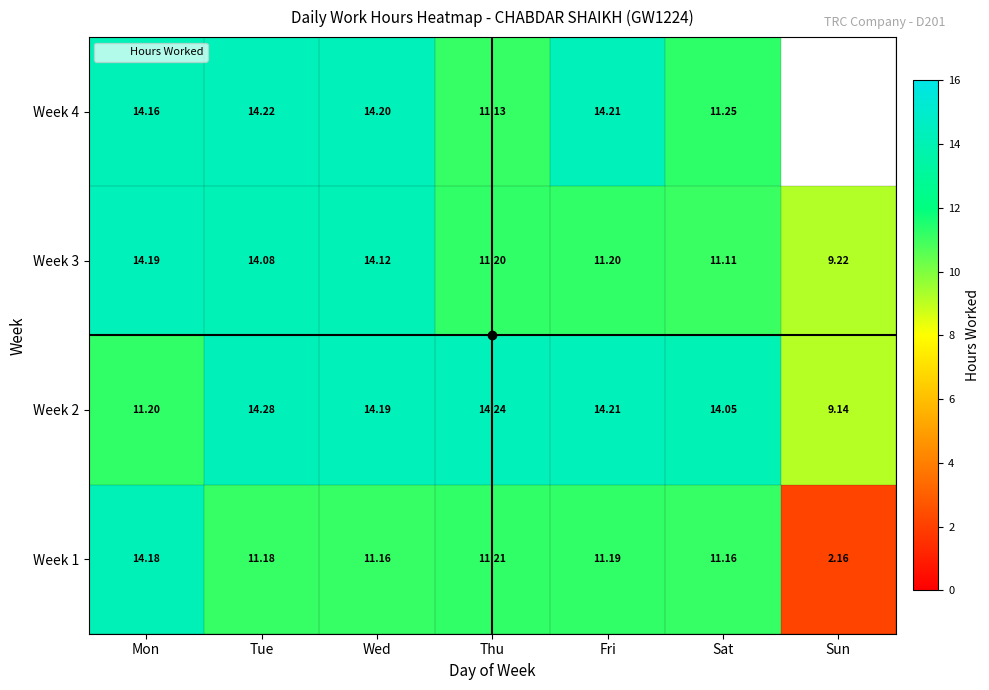

Is the value of Week 4 at Sat greater than the value of Week 1 at Thu?

Yes